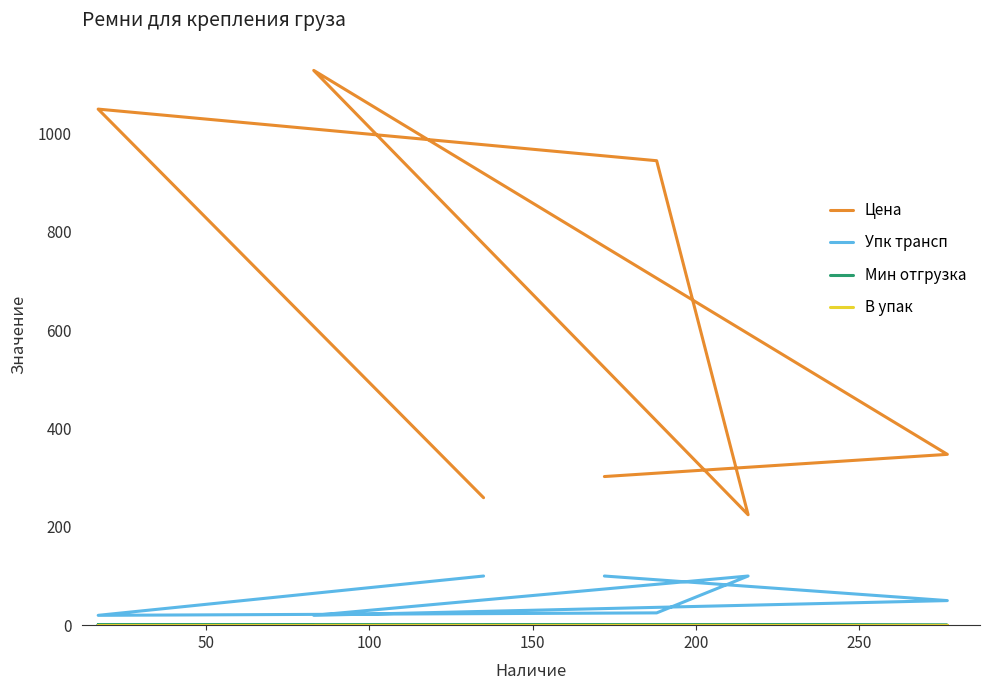

True or false: Мин отгрузка has a value of 0.5 at 100.

False